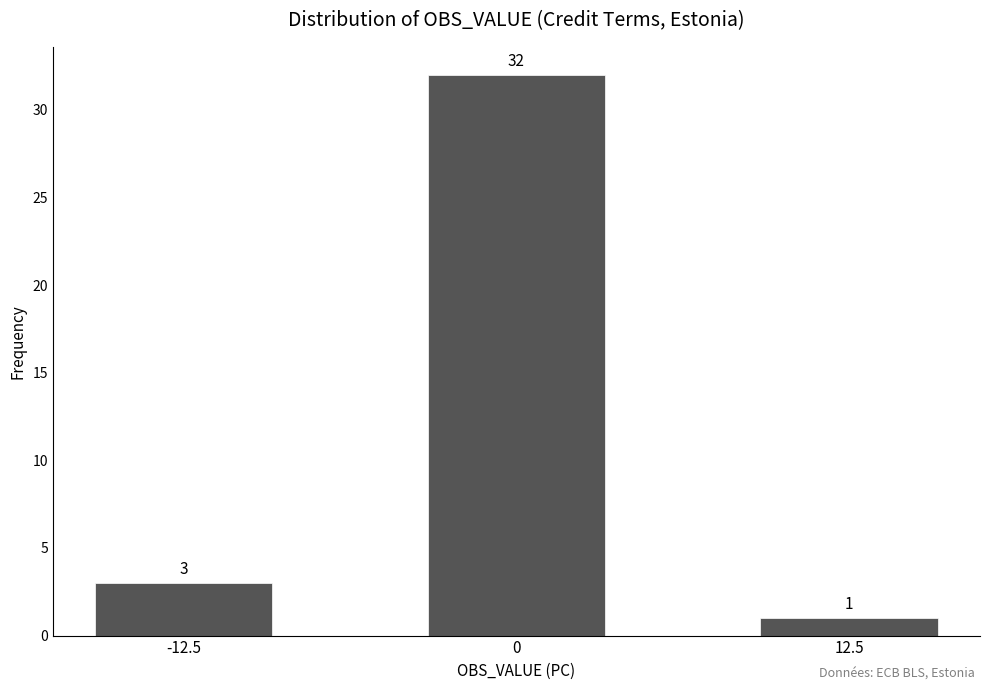

Reading left to right, list all the values displayed in this chart.

3	32	1